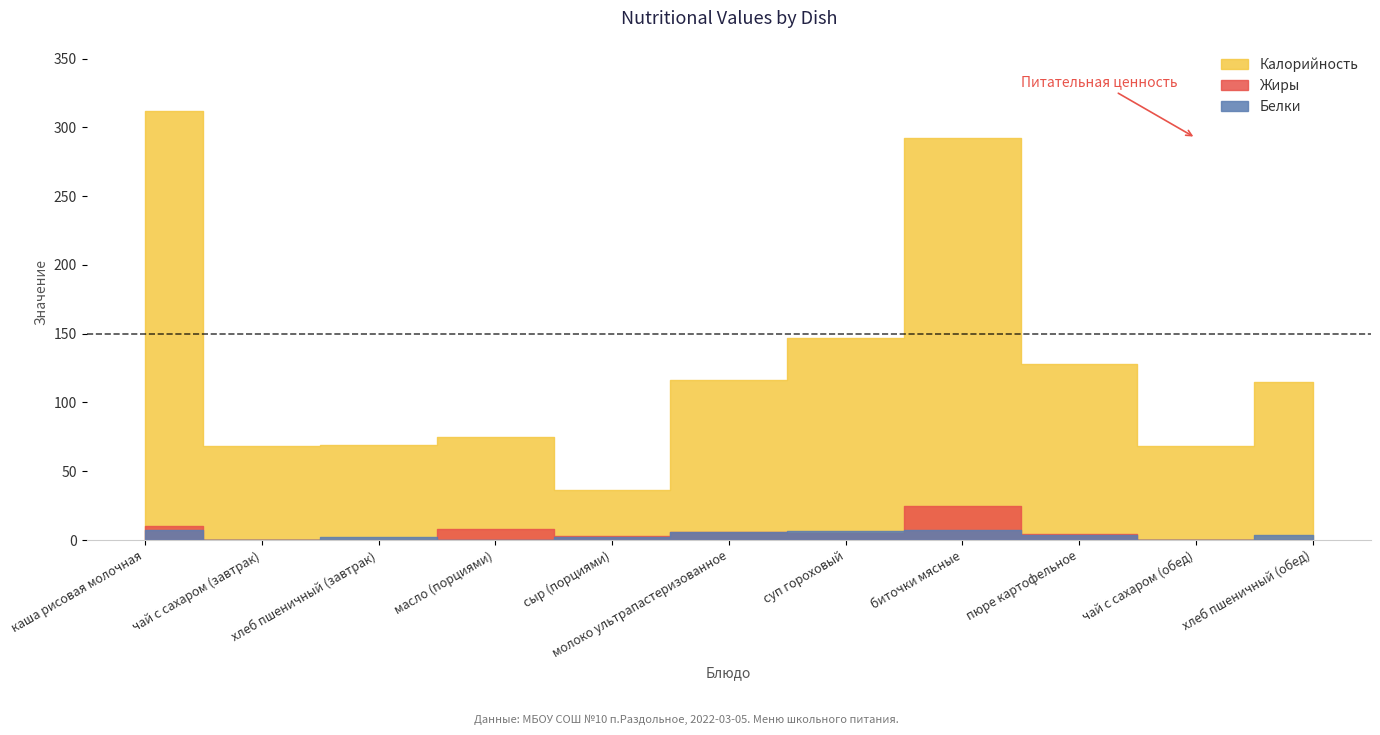

What are all the series names shown in the legend?

Калорийность, Белки, Жиры